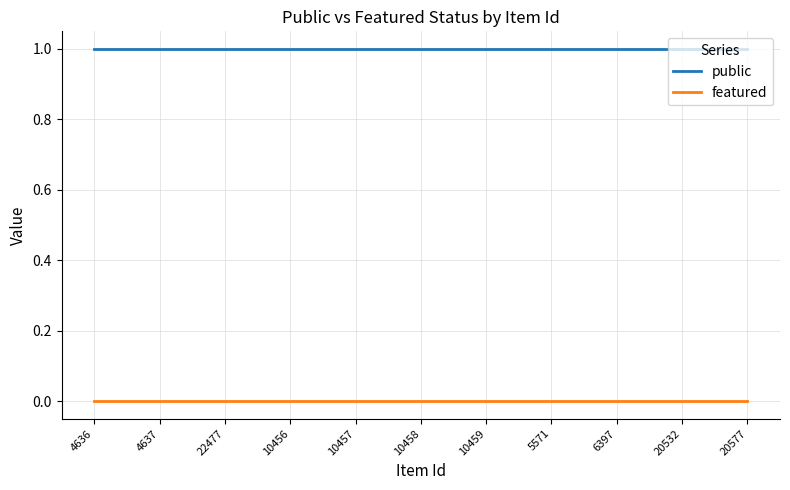

List the series in order of their overall mean, lowest first.

featured, public